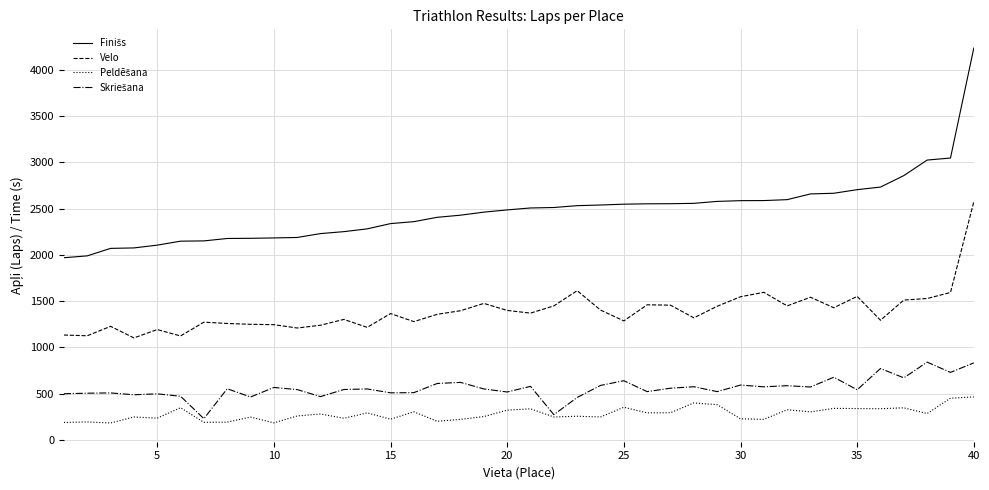

What is the smallest value displayed?

182